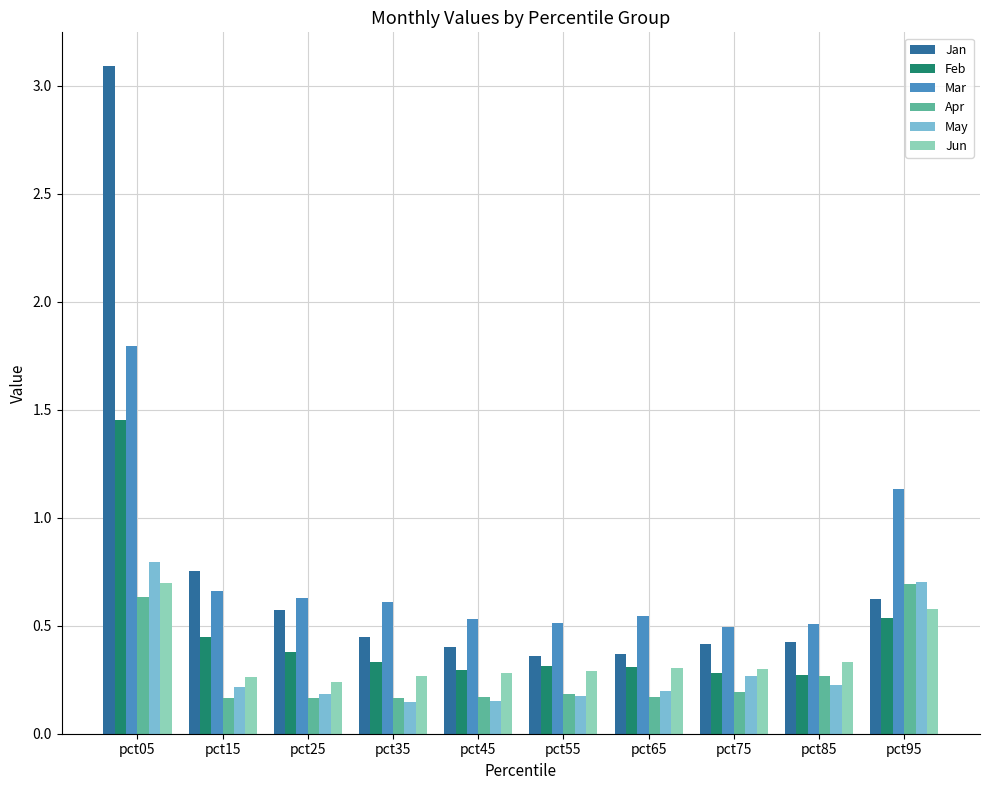

What is the greatest value displayed?

3.1